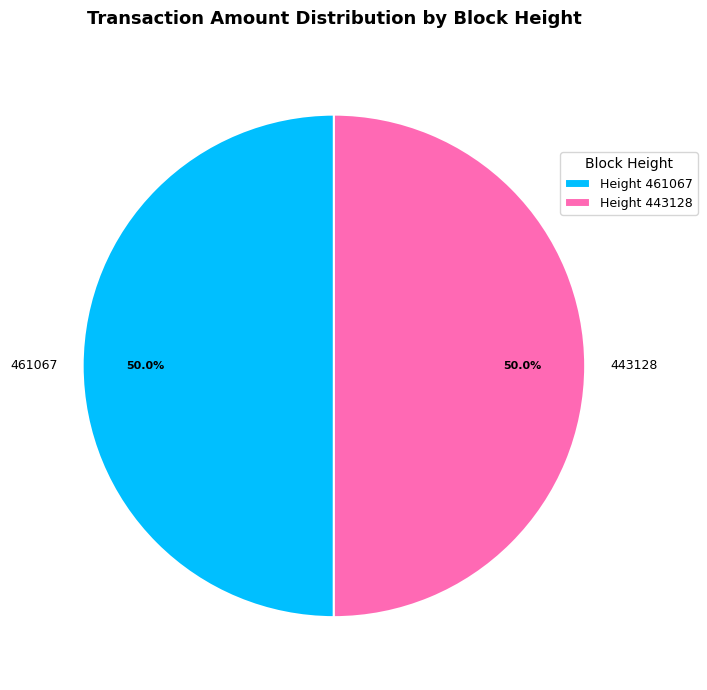

Do Height 461067 and Height 443128 together represent more than half of the pie?

Yes